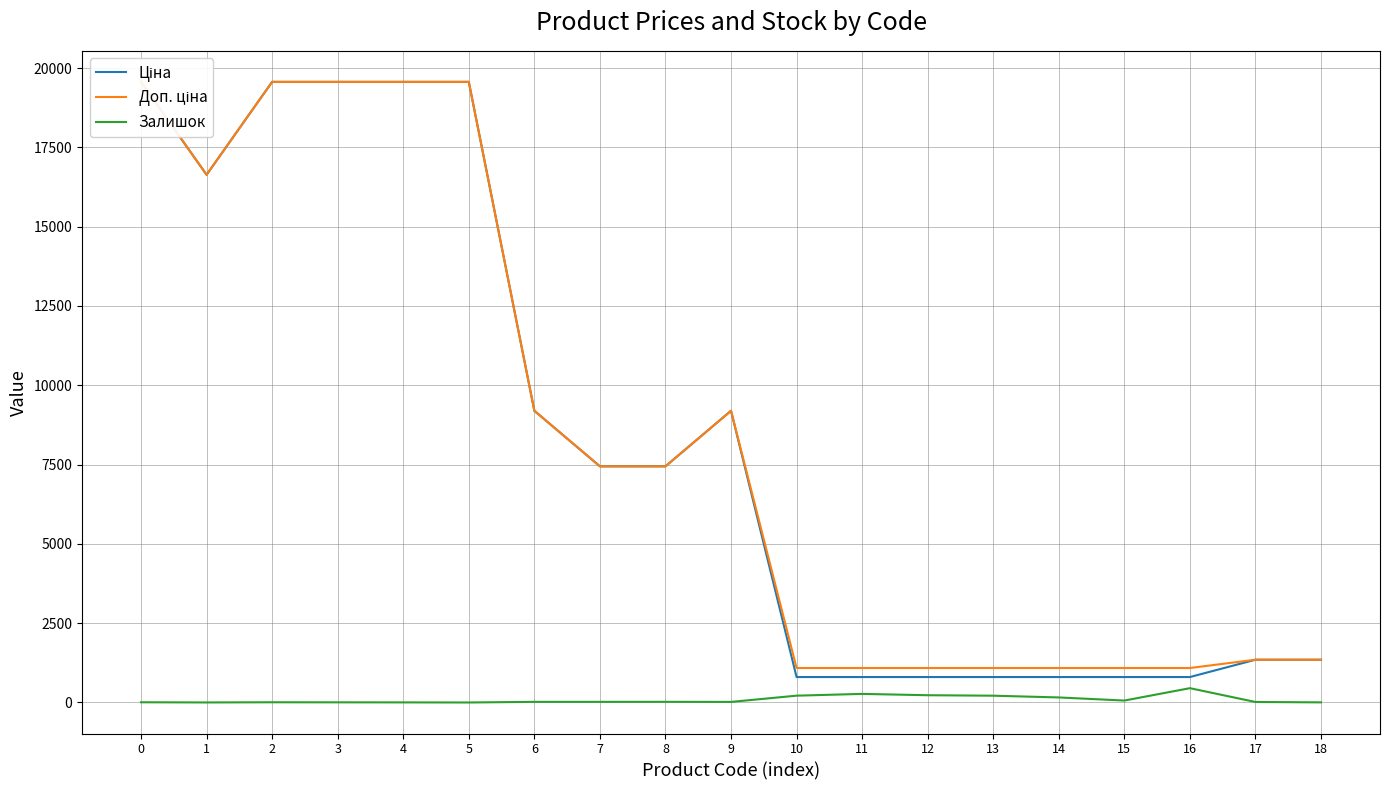

True or false: Залишок has a value of 5.4 at 18.

False